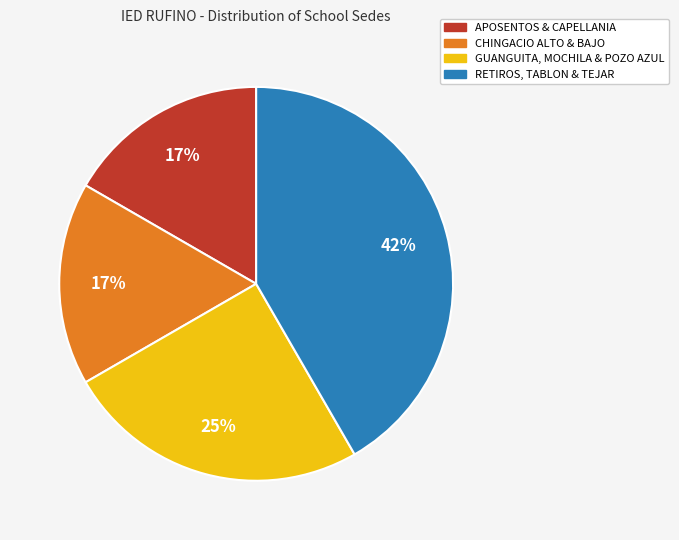

Count the number of slices in the pie.

4